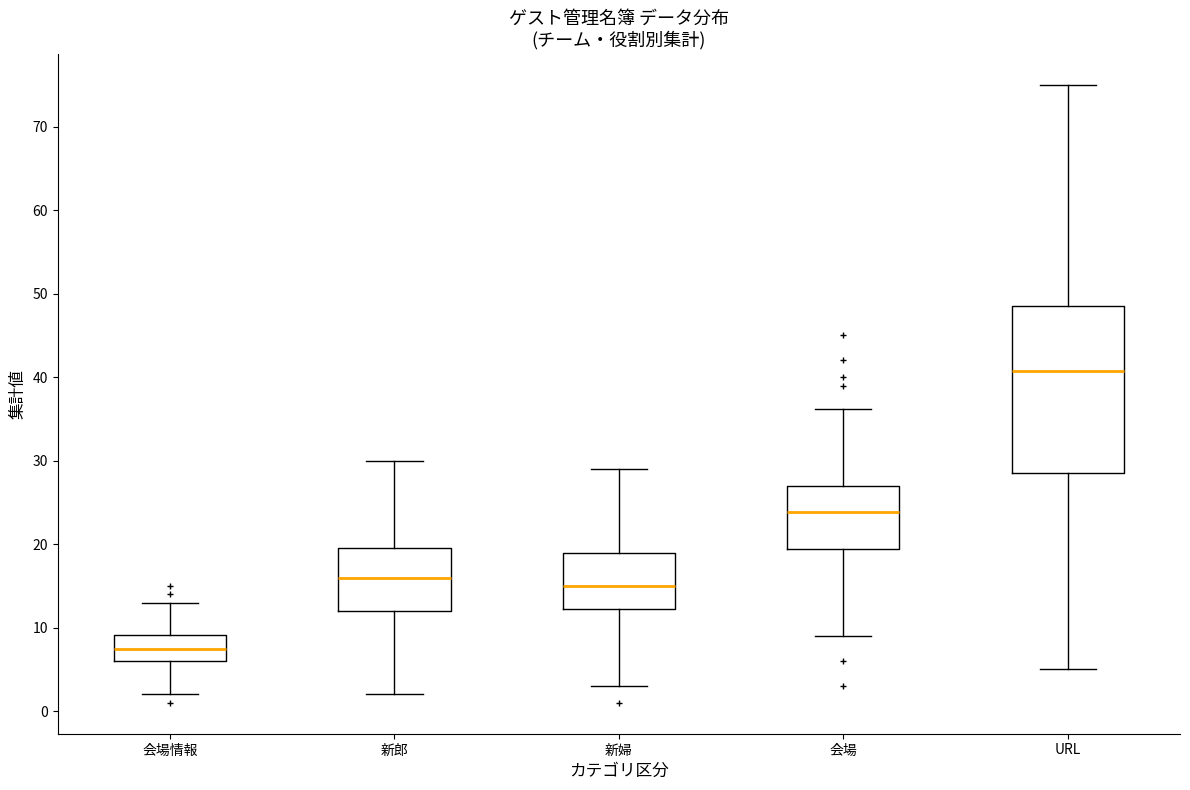

Reading left to right, transcribe this box plot: for each box, give where its median line is, the range the box spans, and where its two whiskers end, as read against the y-axis. The values are not printed on the chart, so give them approximately, as read against the axis.

会場情報: median 7, box 6 to 9, whiskers 2 to 13
新郎: median 16, box 12 to 20, whiskers 2 to 30
新婦: median 15, box 12 to 19, whiskers 3 to 29
会場: median 24, box 19 to 27, whiskers 9 to 36
URL: median 41, box 29 to 49, whiskers 5 to 75